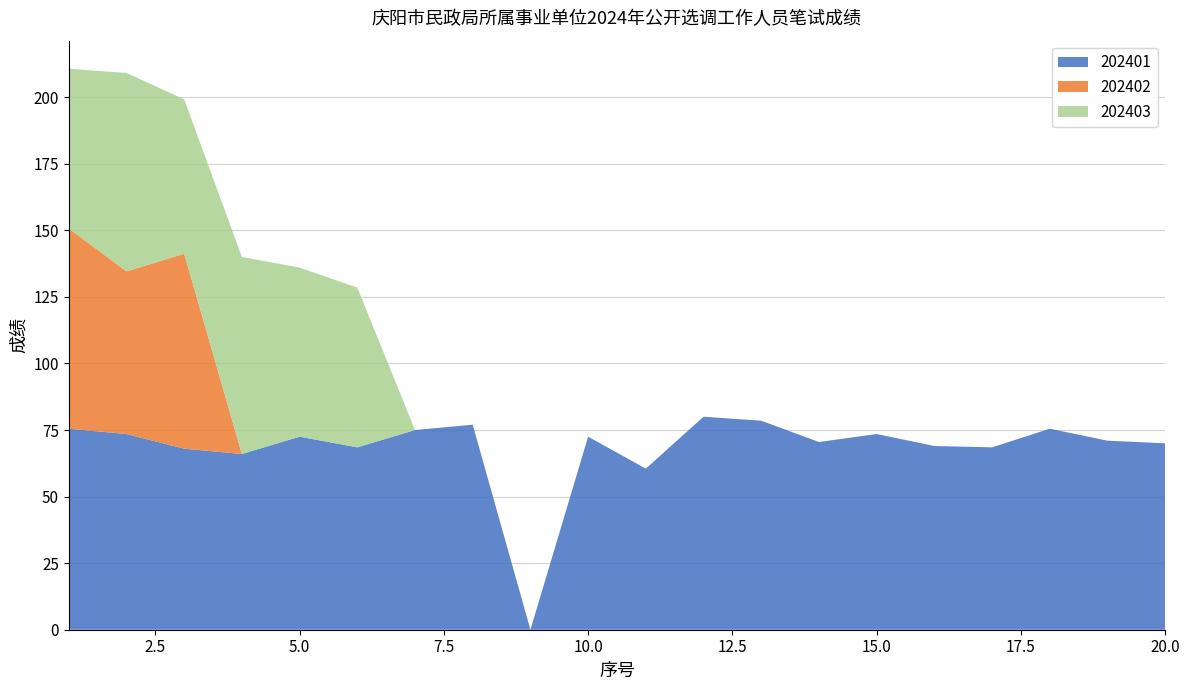

Reading right to left, transcribe all the data shown in this chart.

202401: 20=70.0	19=71.0	18=75.5	17=68.5	16=69.0	15=73.5	14=70.5	13=78.5	12=80.0	11=60.5	10=72.5	9=0.0	8=77.0	7=75.0	6=68.5	5=72.5	4=66.0	3=68.0	2=73.5	1=75.5
202402: 20=0.0	19=0.0	18=0.0	17=0.0	16=0.0	15=0.0	14=0.0	13=0.0	12=0.0	11=0.0	10=0.0	9=0.0	8=0.0	7=0.0	6=0.0	5=0.0	4=0.0	3=73.2	2=61.1	1=75.2
202403: 20=0.0	19=0.0	18=0.0	17=0.0	16=0.0	15=0.0	14=0.0	13=0.0	12=0.0	11=0.0	10=0.0	9=0.0	8=0.0	7=0.0	6=60.0	5=63.5	4=74.0	3=58.0	2=74.5	1=60.0